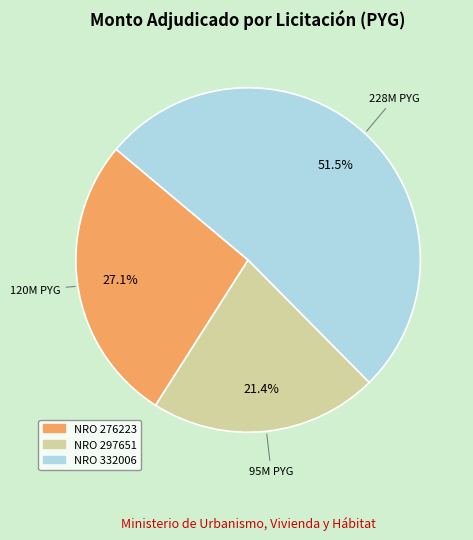

Is there any slice that represents more than half of the pie?

Yes